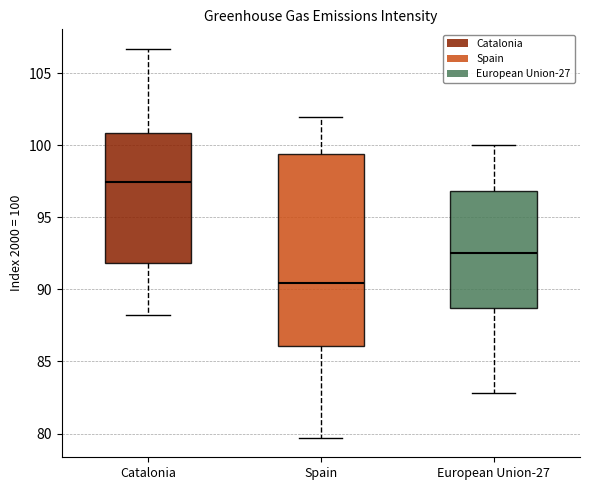

Which box is the tallest, from its lower edge to its upper edge?

Spain